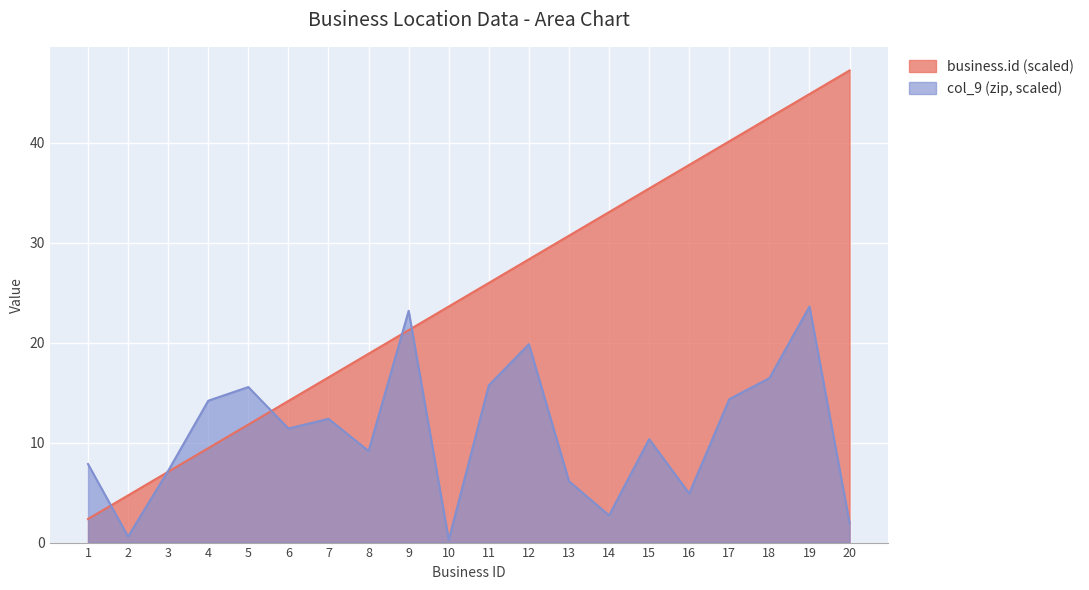

The value of col_9 at 4 is 14.2. True or false?

True